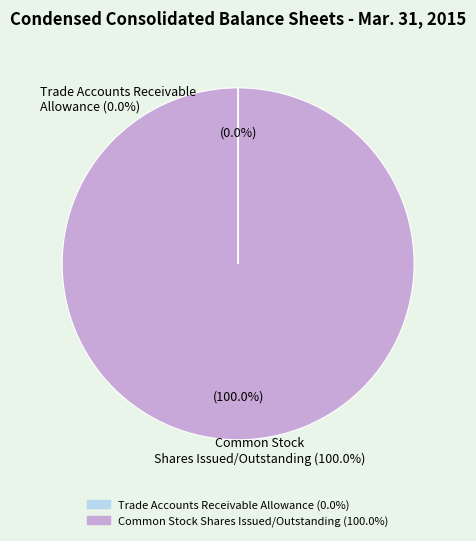

Which category has the biggest portion of the pie?

Common Stock Shares Issued/Outstanding